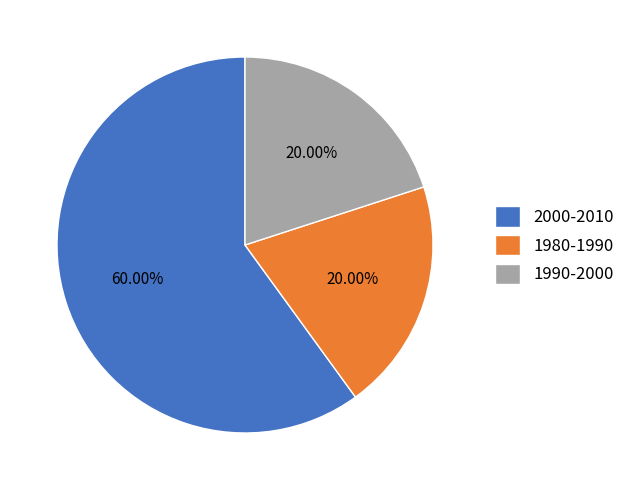

Does 2000-2010 represent more than half of the total?

Yes